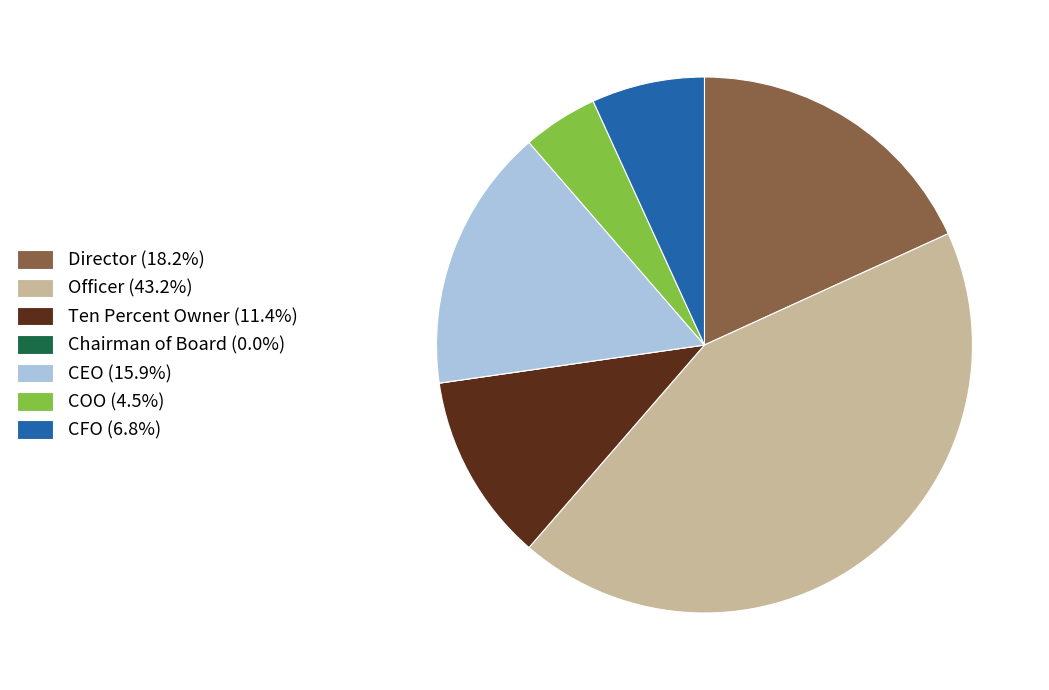

Does CEO (15.9%) account for over 50% of the chart?

No